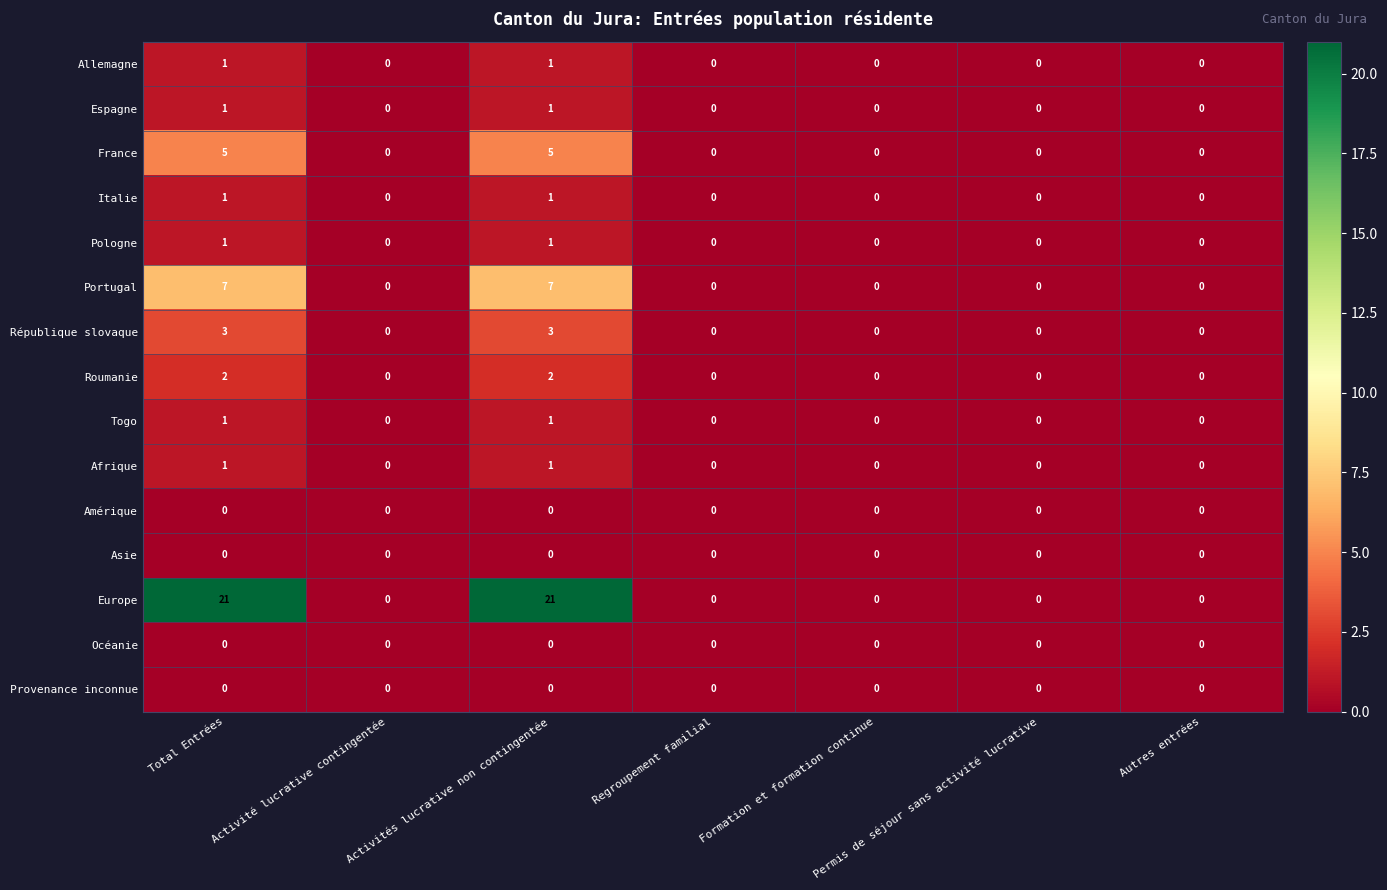

Is it true that Italie equals -1 at Formation et formation continue?

False